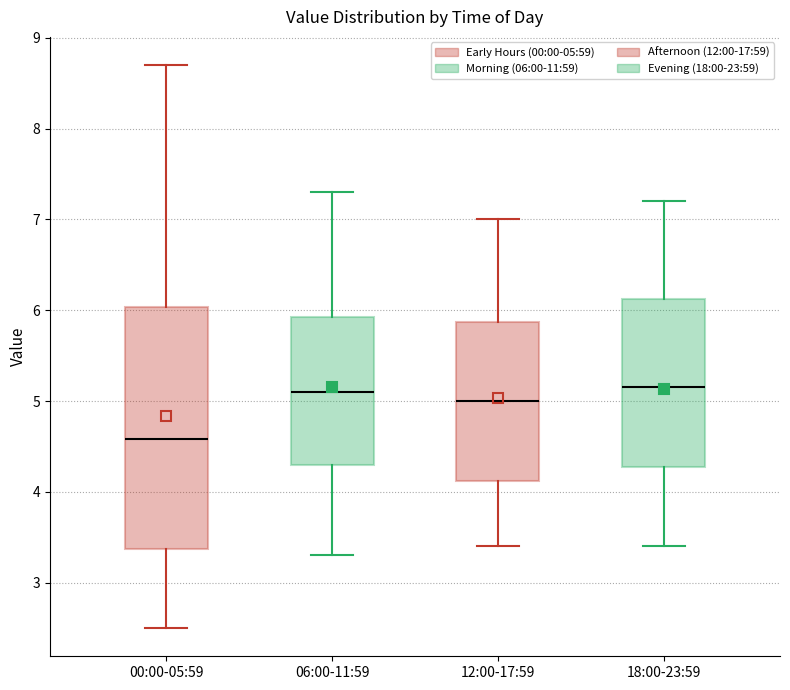

Which box has the lowest median line?

00:00-05:59